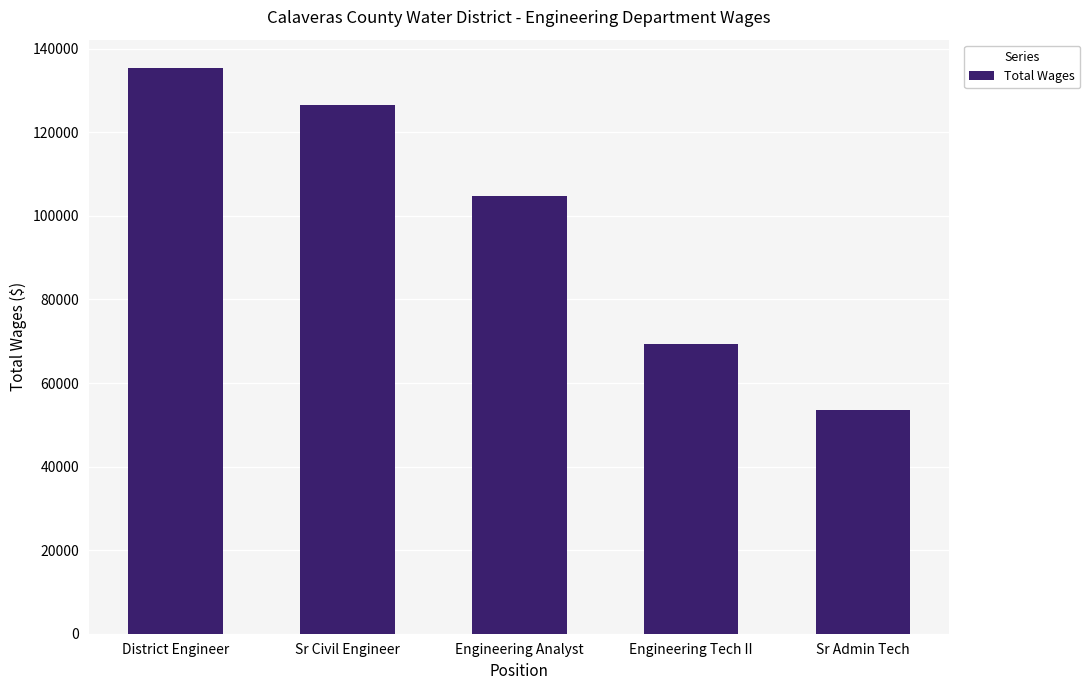

Reading left to right, what are all the values shown in this chart?

District Engineer=135420	Sr Civil Engineer=126657	Engineering Analyst=104763	Engineering Tech II=69363	Sr Admin Tech=53484